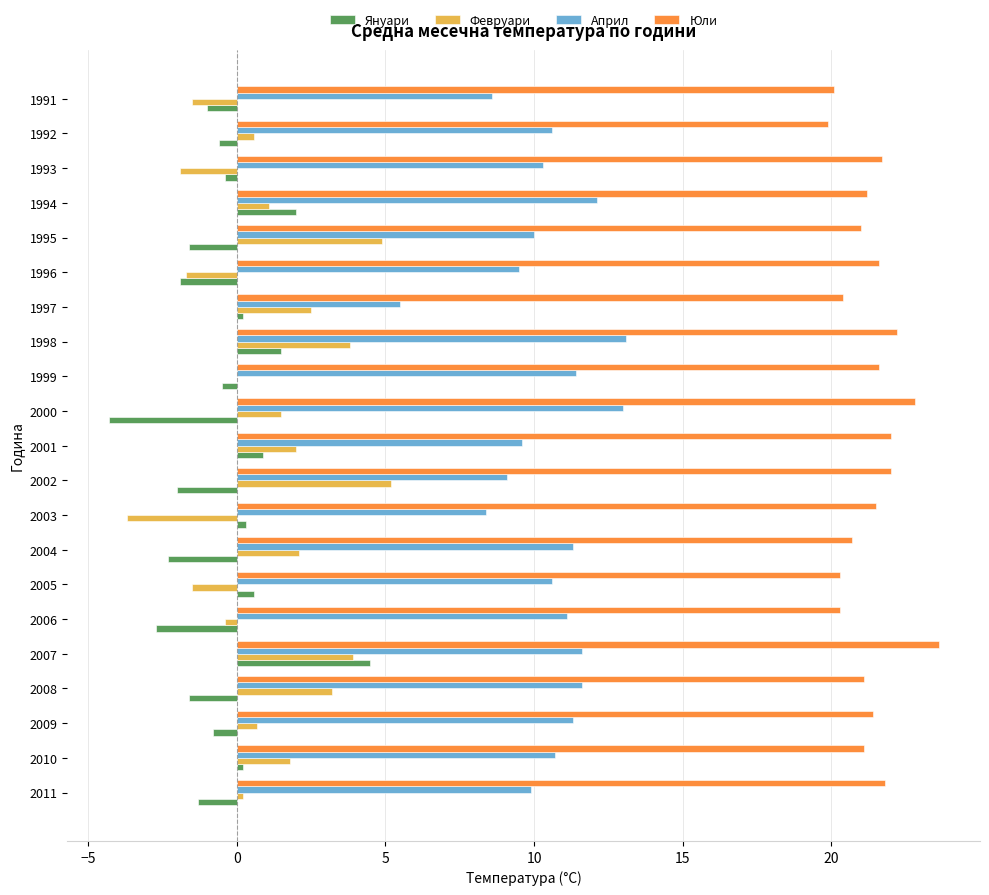

What is the maximum value shown in the chart?

23.6